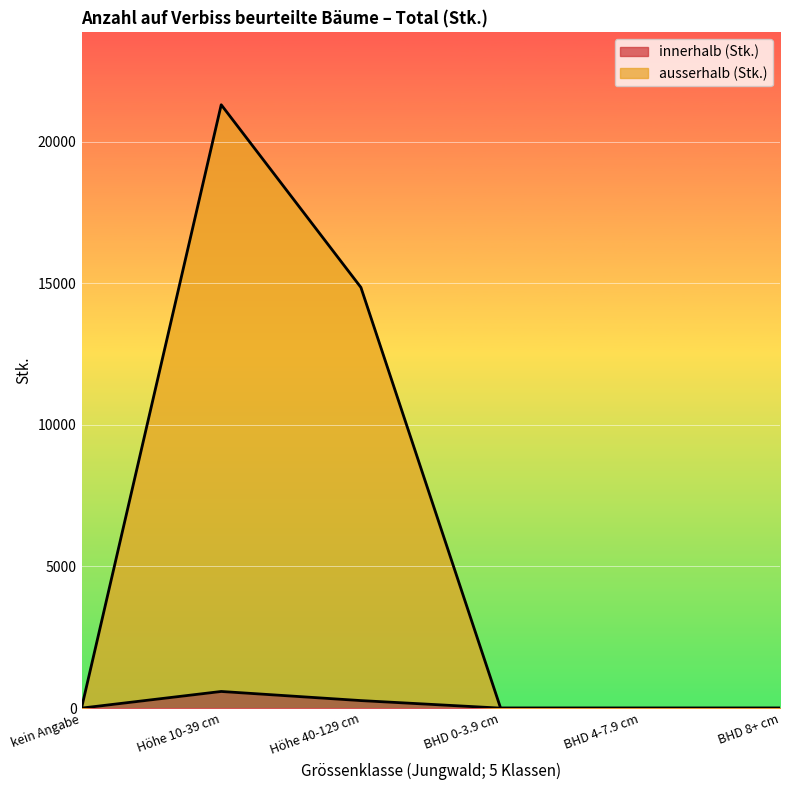

What is the greatest value displayed?

21301